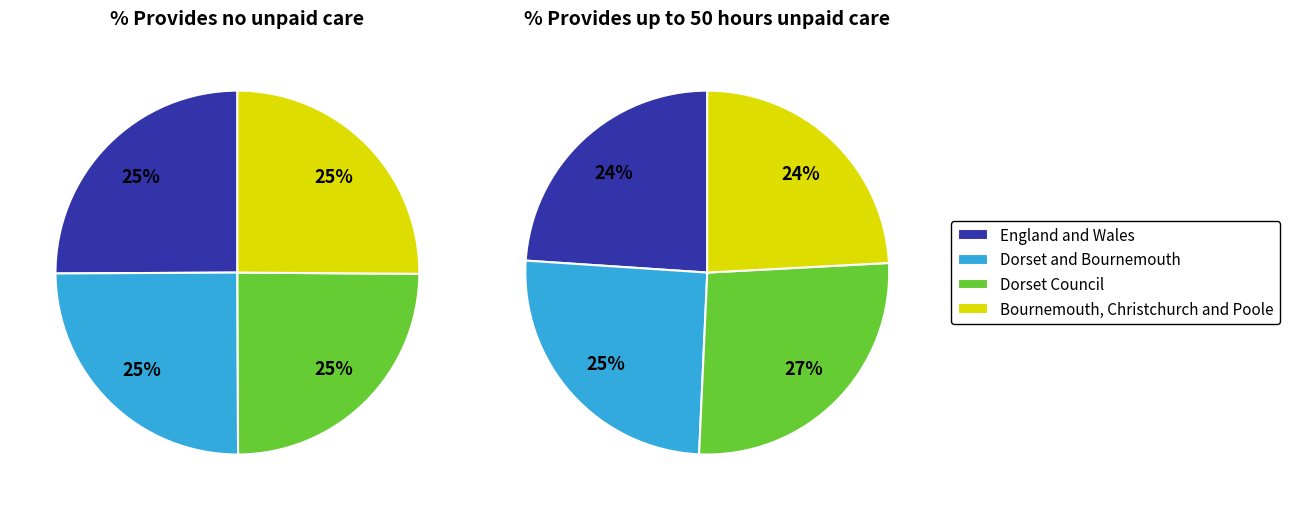

Is the sum of Dorset and Bournemouth and Bournemouth, Christchurch and Poole greater than half?

Yes